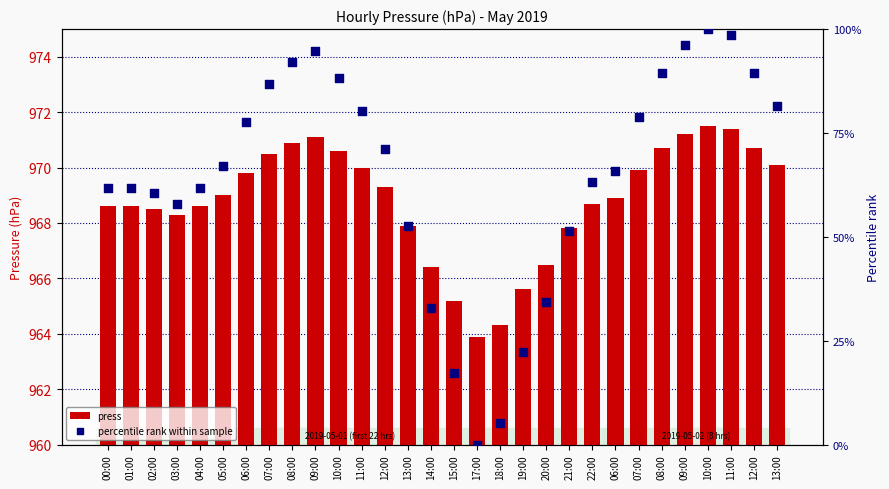

What are all the series names shown in the legend?

press, percentile rank within sample